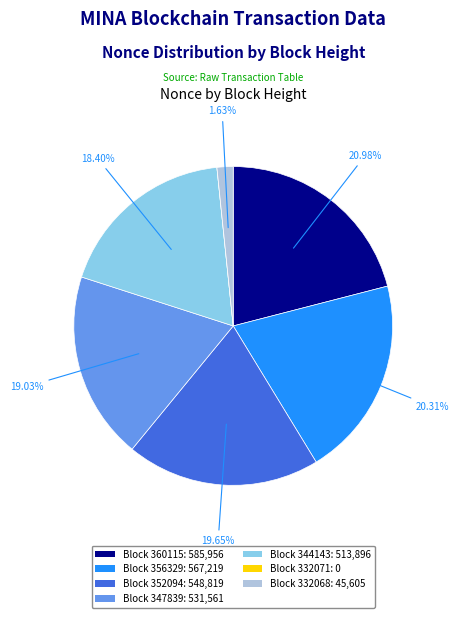

Does any single category account for the majority?

No